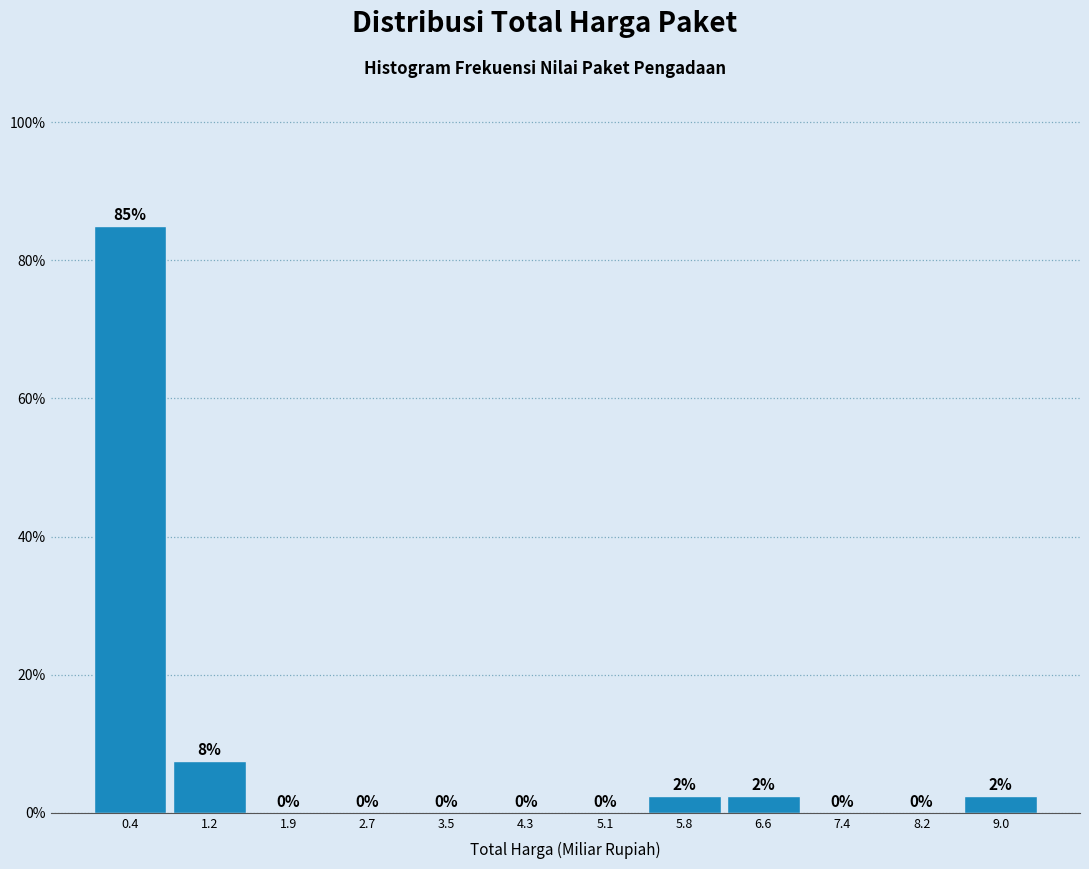

Over which range of the x-axis is the bar tallest?

0.0 to 0.8